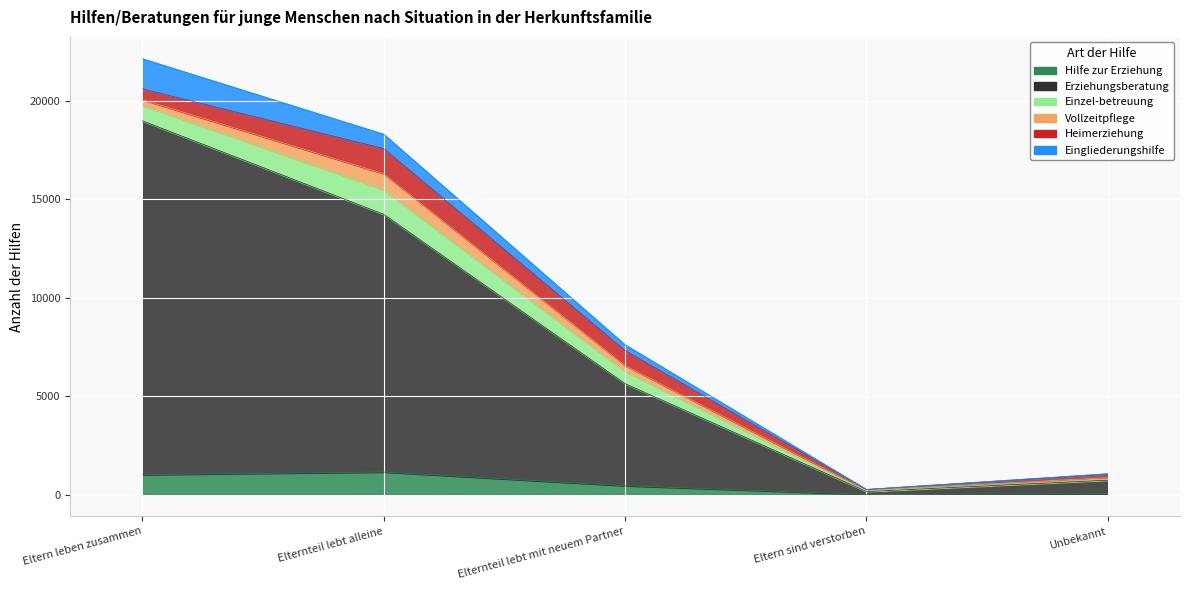

Which series has the largest range (max minus min)?

Erziehungsberatung